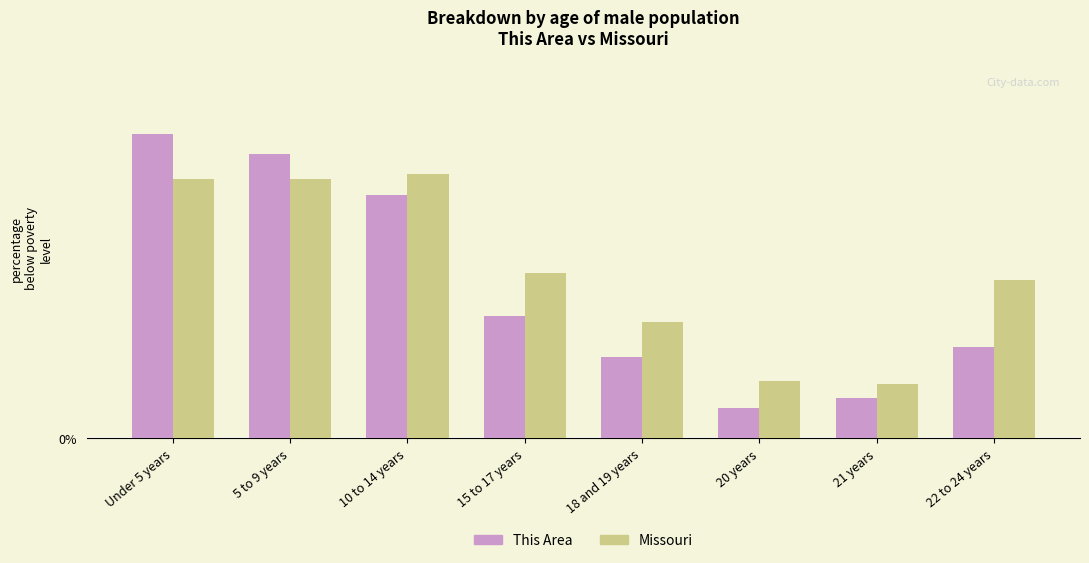

Rank the series at 20 years from highest to lowest value.

Missouri, This Area